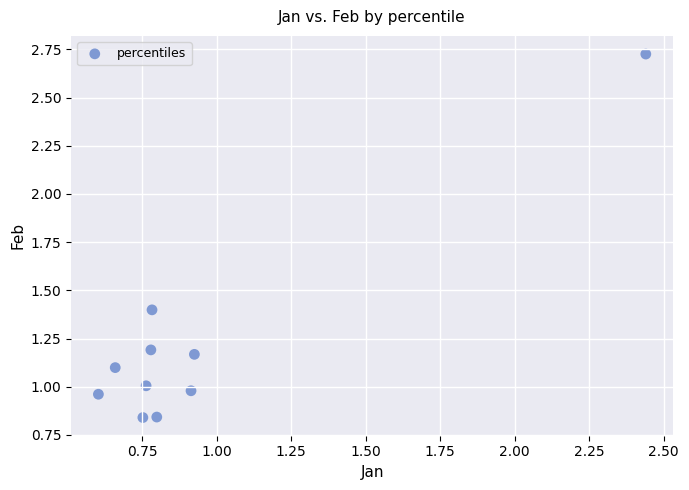

What is the average X value?

0.9